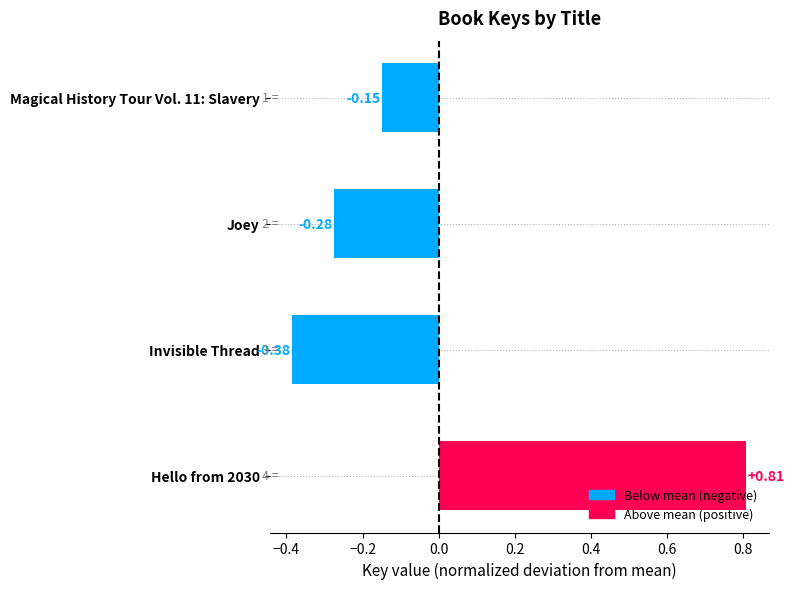

How many negative values are there?

3